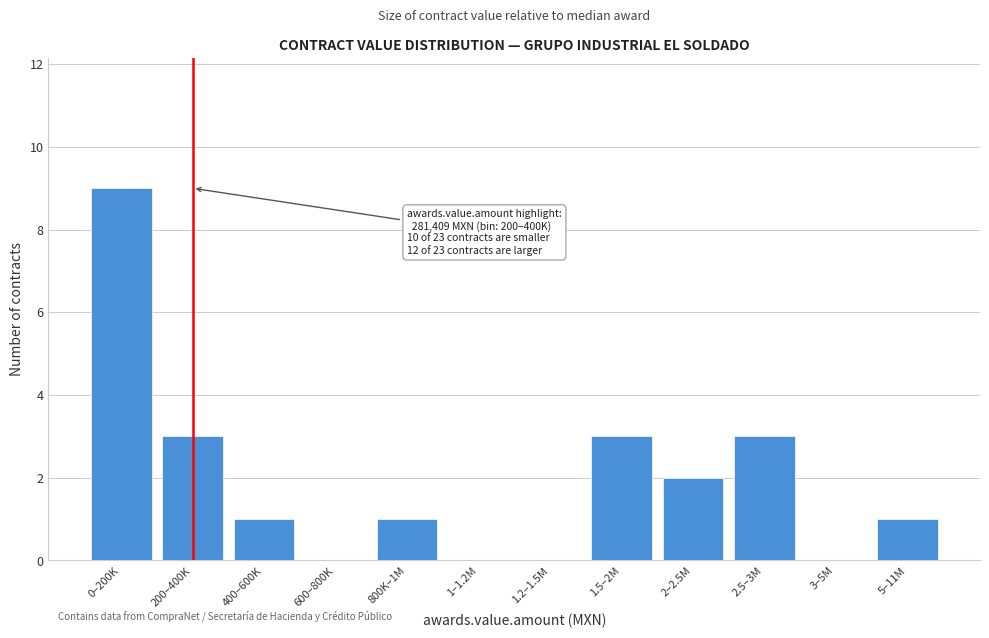

Reading left to right, what are all the values shown in this chart?

0–200K=9	200–400K=3	400–600K=1	600–800K=0	800K–1M=1	1–1.2M=0	1.2–1.5M=0	1.5–2M=3	2–2.5M=2	2.5–3M=3	3–5M=0	5–11M=1